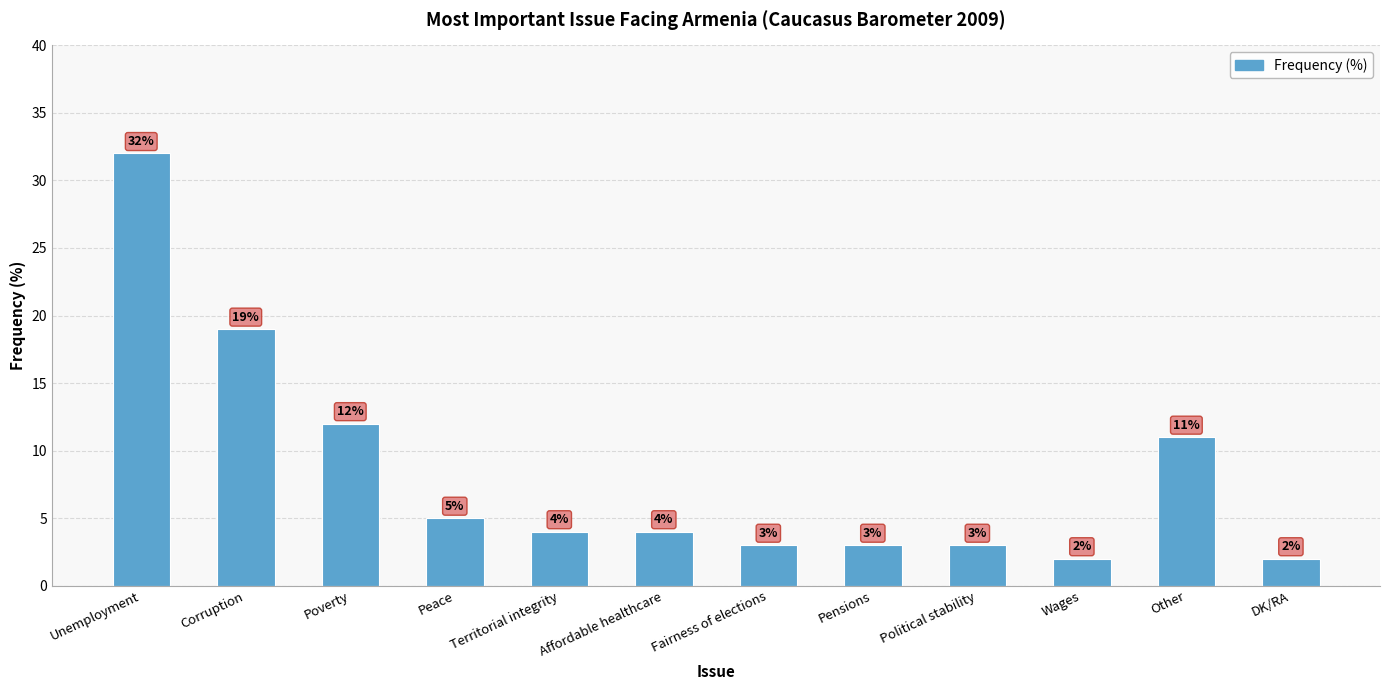

How many categories are shown in the chart?

12